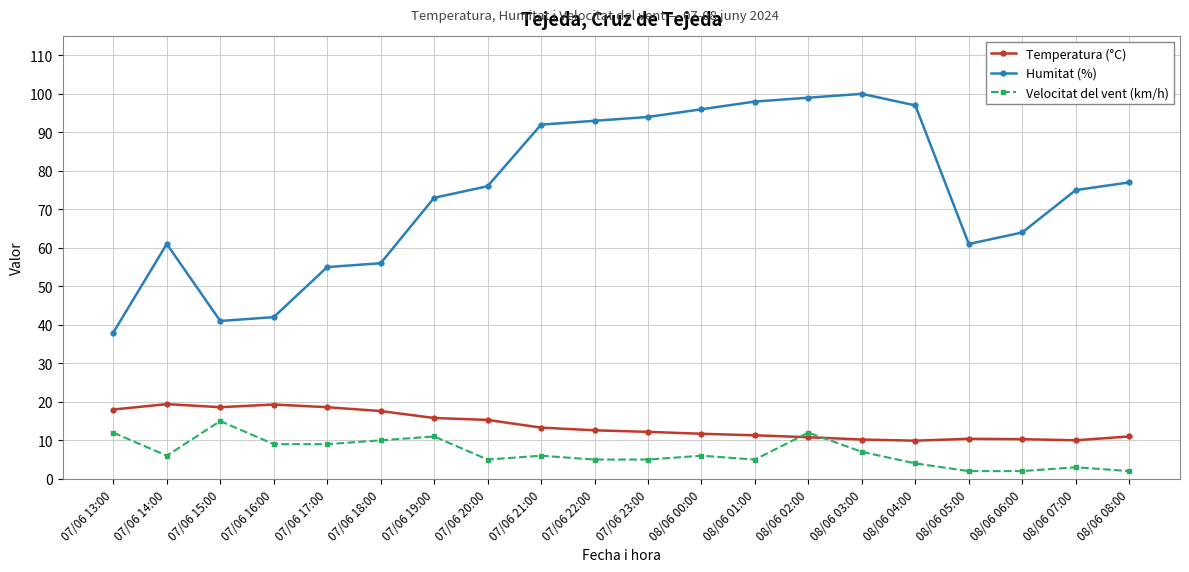

What is the average value of the Temperatura (°C) series?

13.8